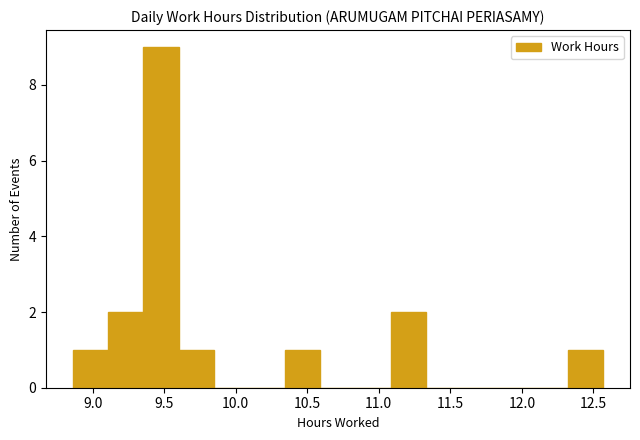

Which range on the x-axis has the tallest bar?

9.35 to 9.60